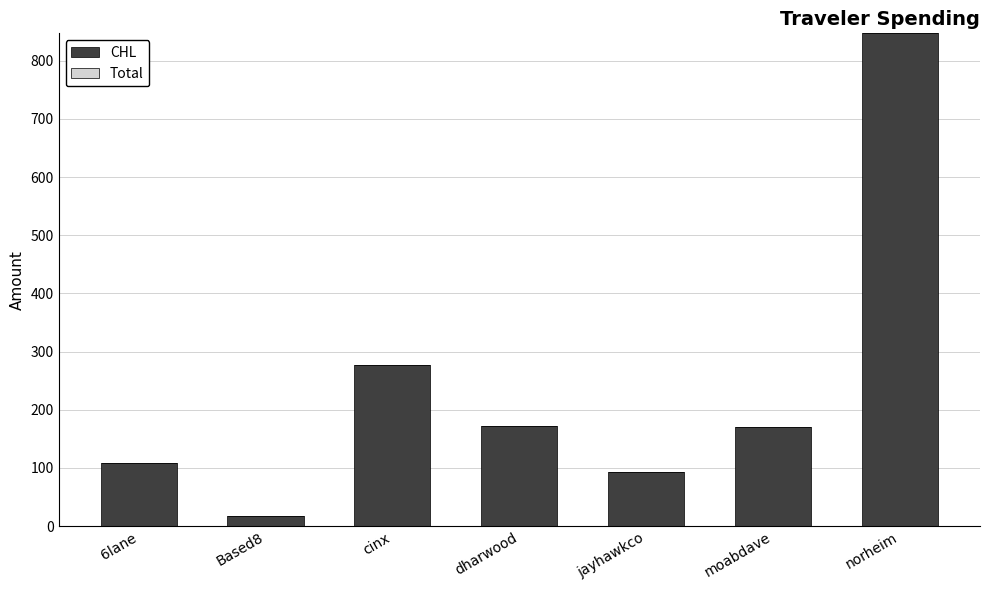

What is the label of the 2nd bar from the left?

Based8